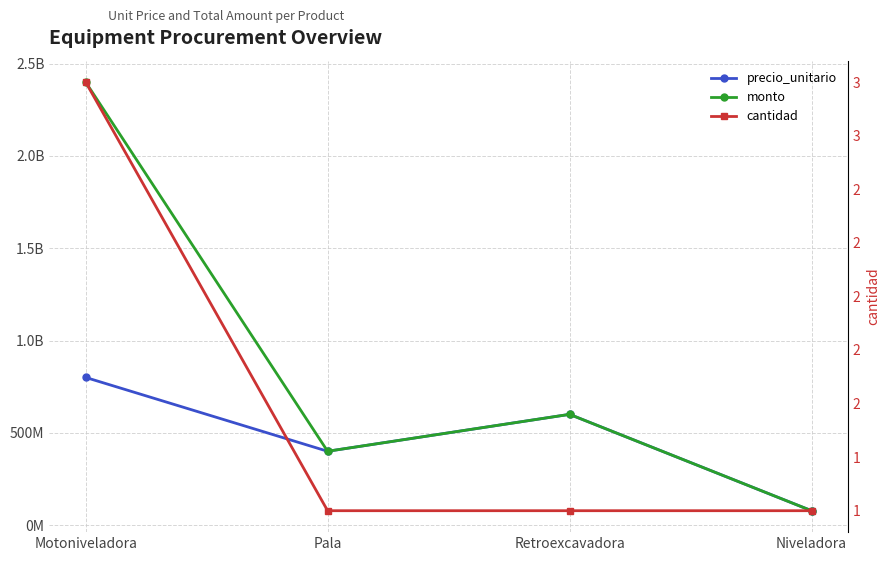

True or false: precio_unitario and monto cross at least once.

False